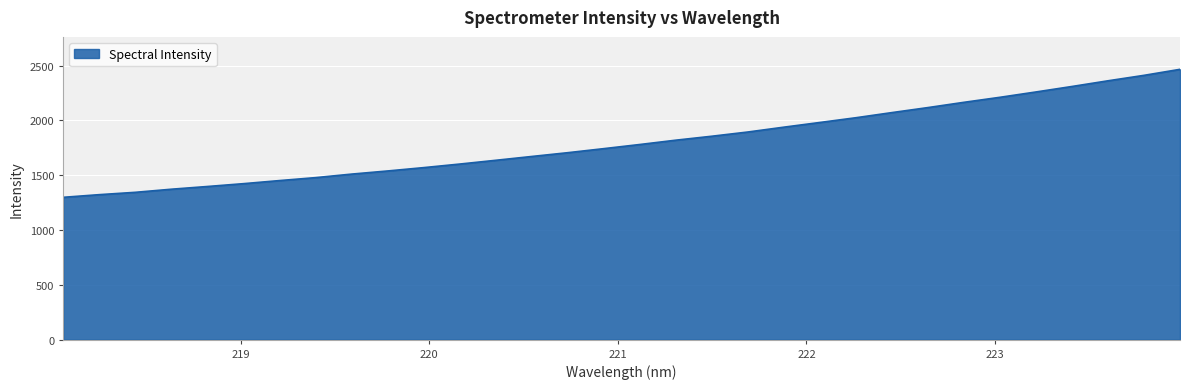

What is the greatest value displayed?

2466.8